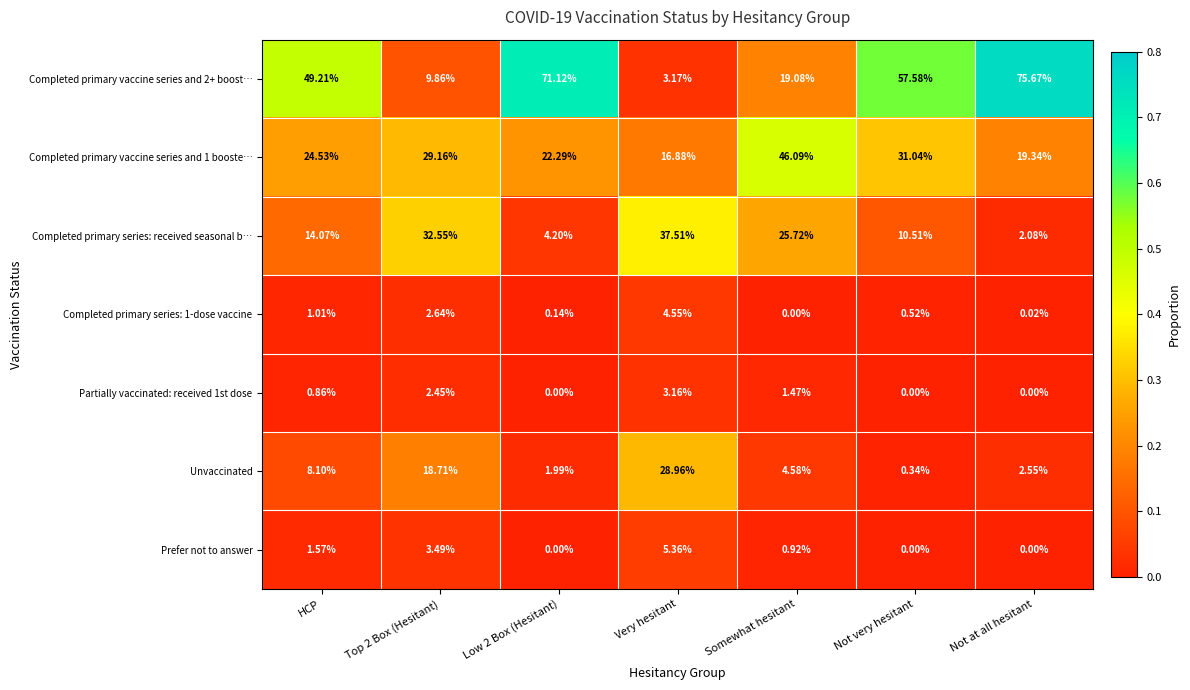

At which category is the sum across all series the highest?

Not very hesitant